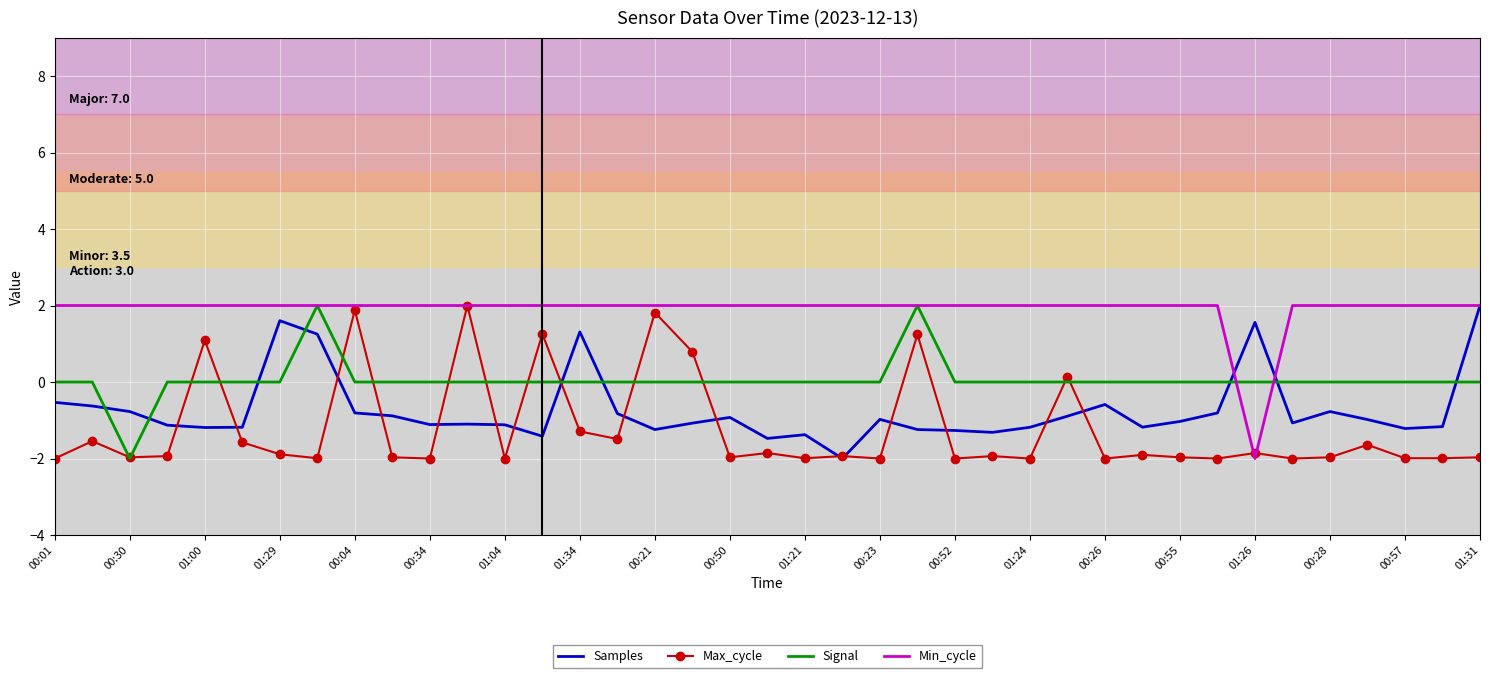

How many times do Samples and Signal cross each other?

9